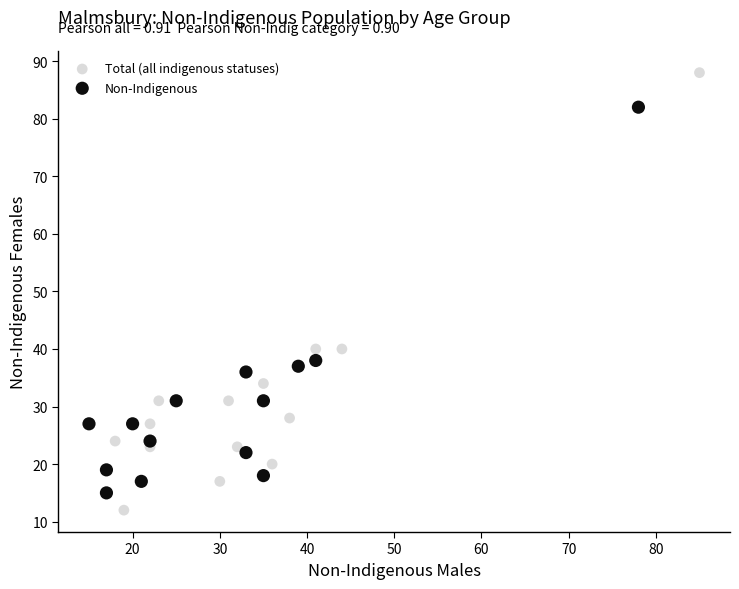

Which series reaches the maximum Y coordinate?

Total (all indigenous statuses)